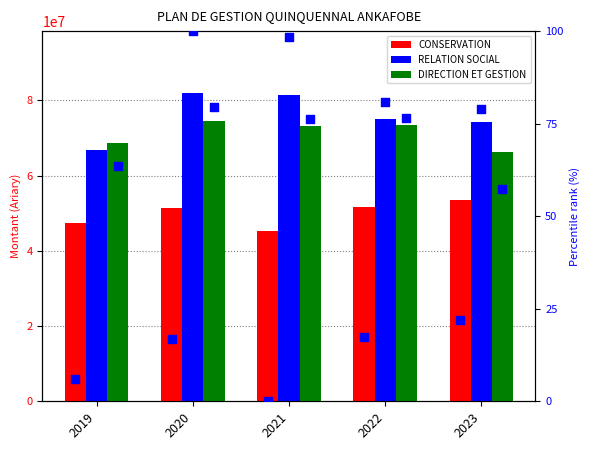

Which series has the largest Y range (max minus min)?

RELATION SOCIAL